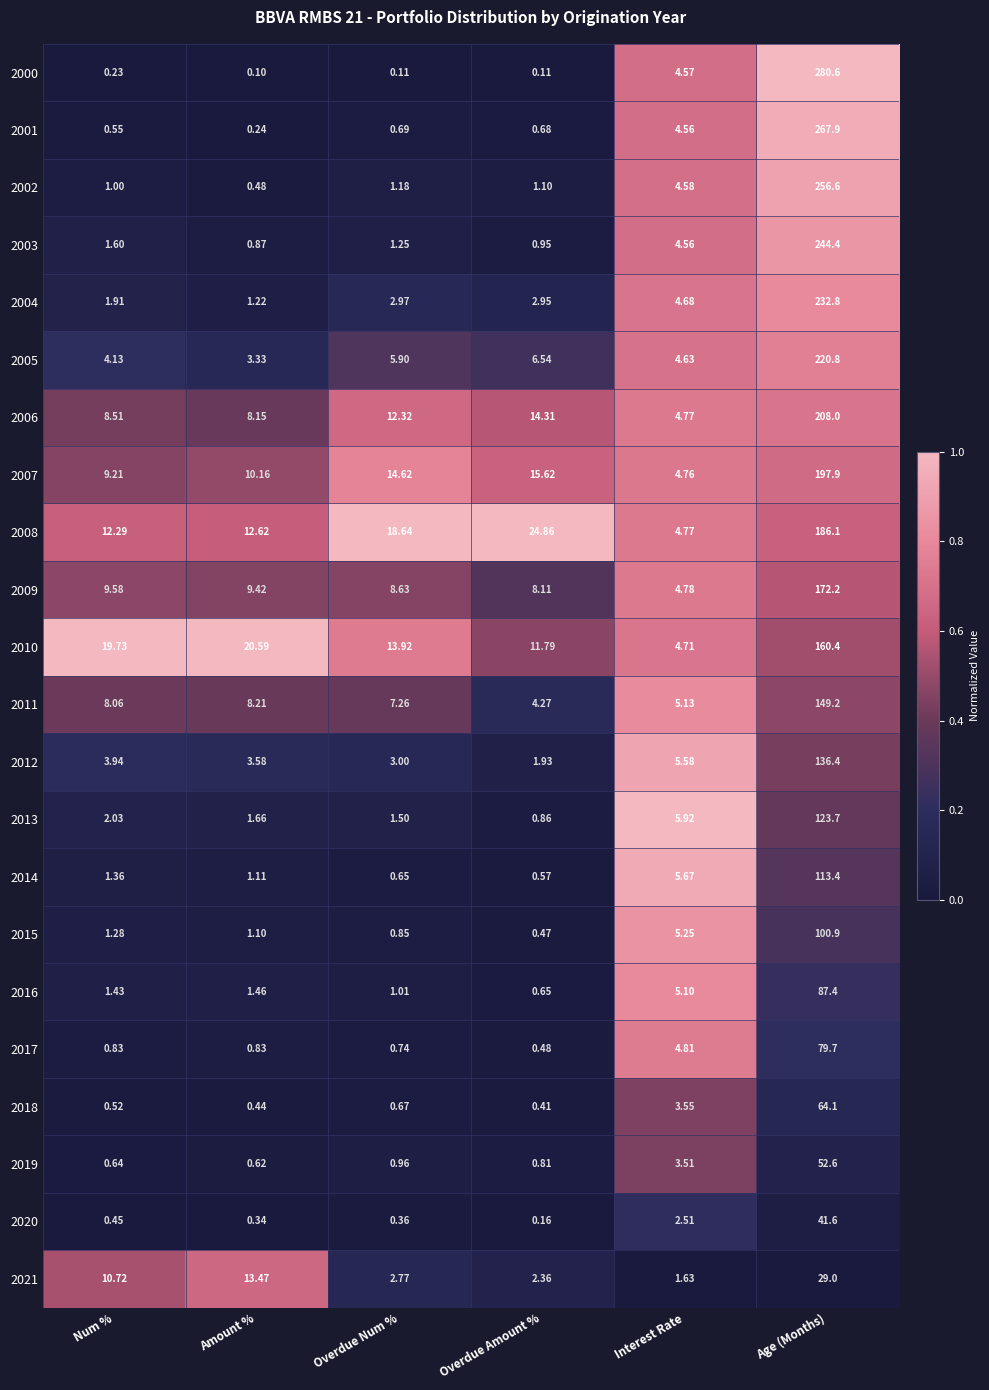

At which category is the sum across all series the highest?

Age (Months)